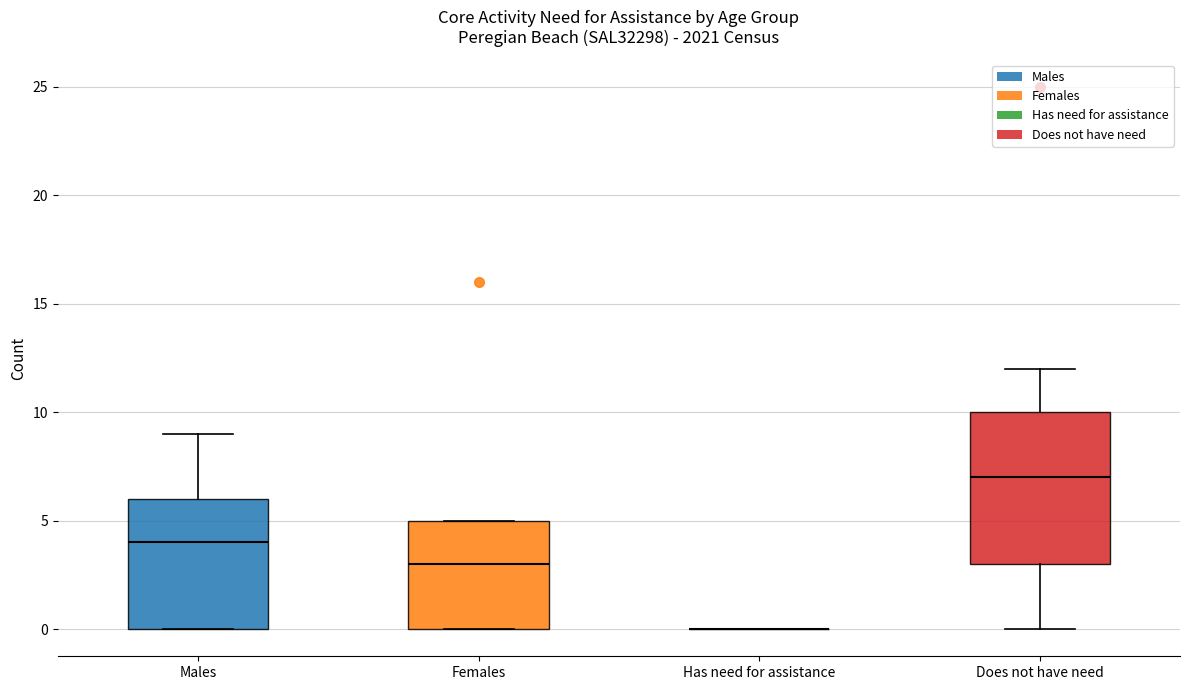

Reading left to right, read every box against the y-axis: the position of its median line, the range the box covers, and the ends of its whiskers. The values are not printed on the chart, so give them approximately, as read against the axis.

Males: median 4, box 0 to 6, whiskers 0 to 9
Females: median 3, box 0 to 5, whiskers 0 to 5
Has need for assistance: box collapsed to a line at 0, whiskers 0 to 0
Does not have need: median 7, box 3 to 10, whiskers 0 to 12